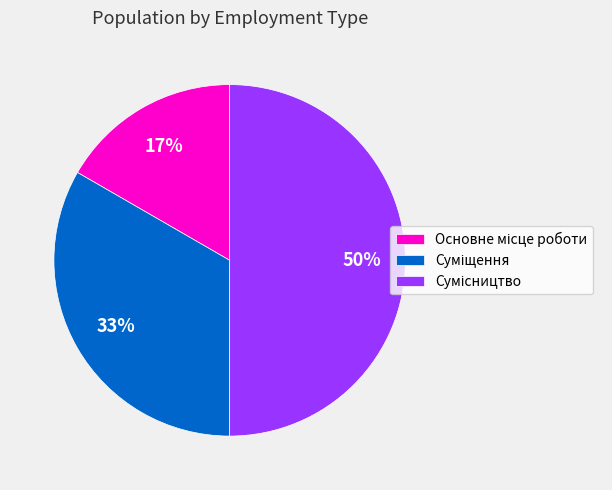

To the nearest percent, what is the difference between the largest and smallest slice percentages?

33%